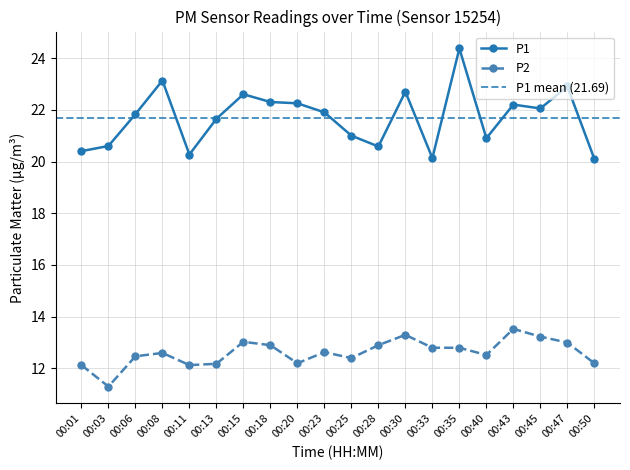

What value does the P2 series have at 00:18?

12.9